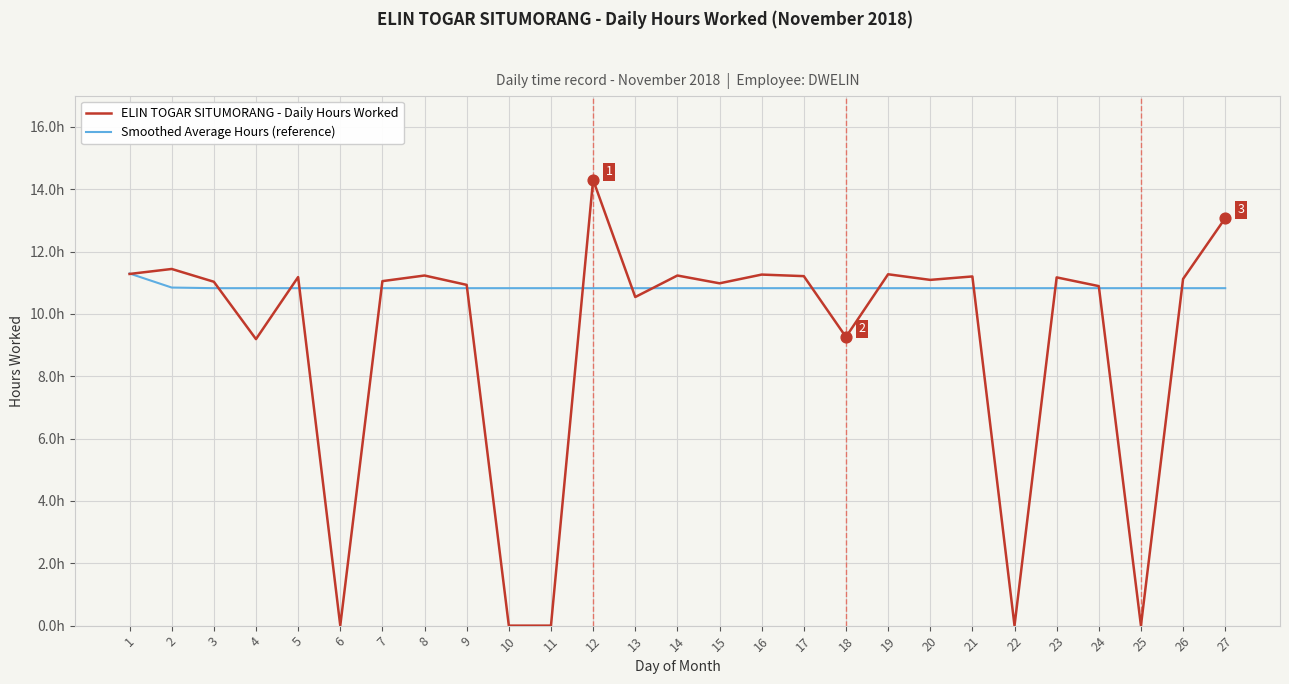

What are all the series names shown in the legend?

ELIN TOGAR SITUMORANG - Daily Hours Worked, Smoothed Average Hours (reference)